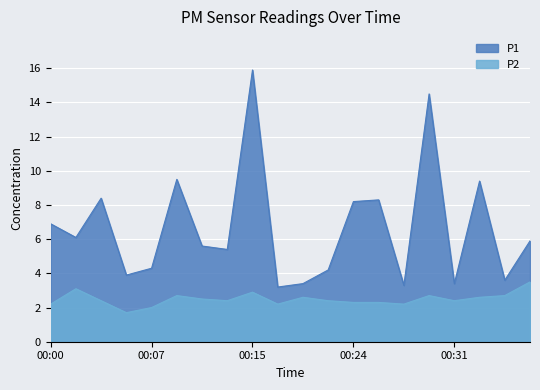

How many lines are shown in the chart?

2